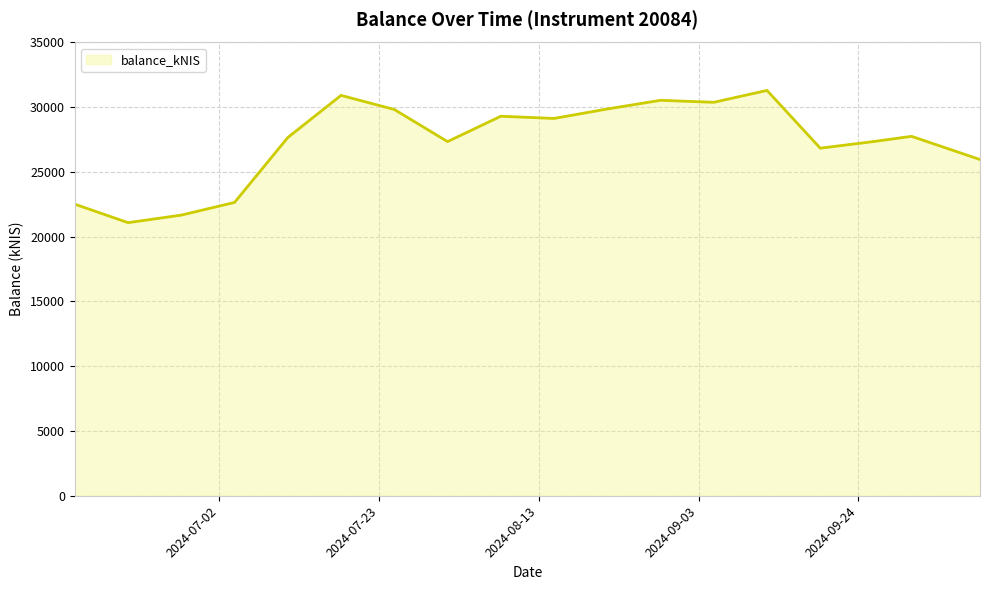

What is the difference between the maximum and minimum values?

10211.1